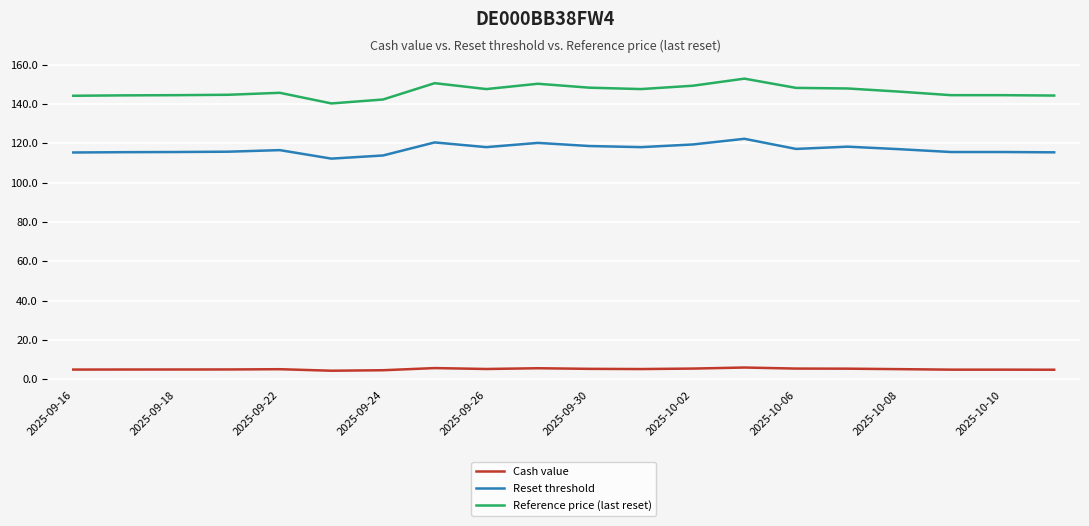

What is the greatest value displayed?

152.9